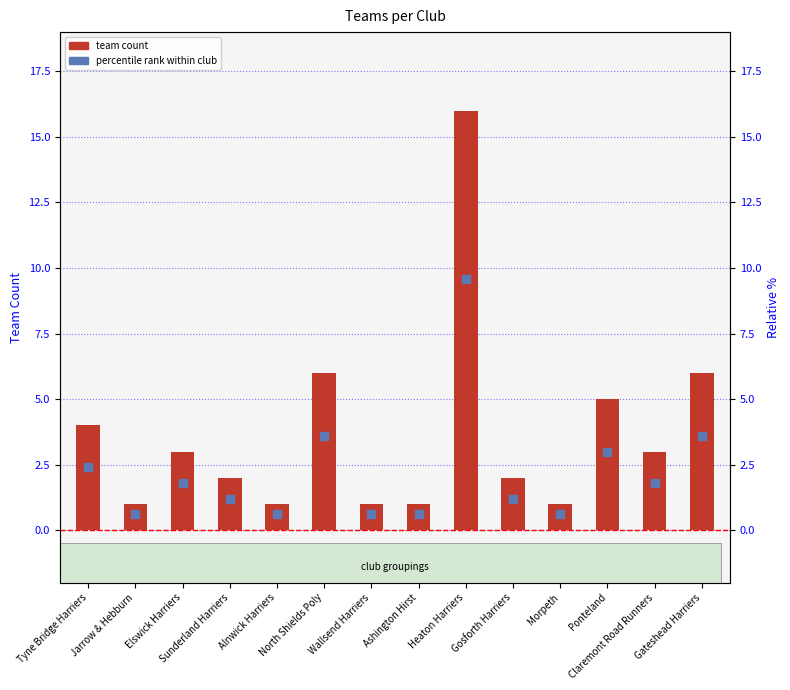

Which series has the largest total across all categories?

team count